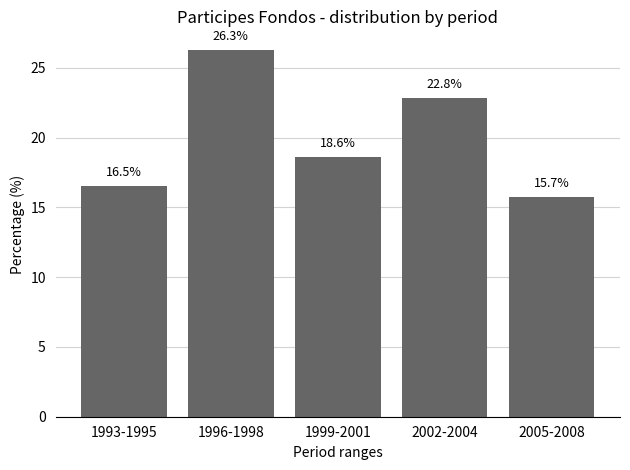

Does the chart contain stacked bars?

No